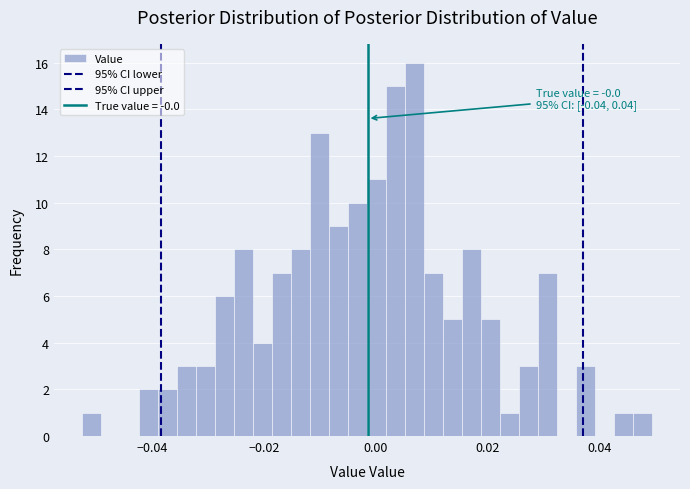

Around what value on the x-axis is the tallest bar? Give the approximate position of its centre, as read against the axis.

0.006